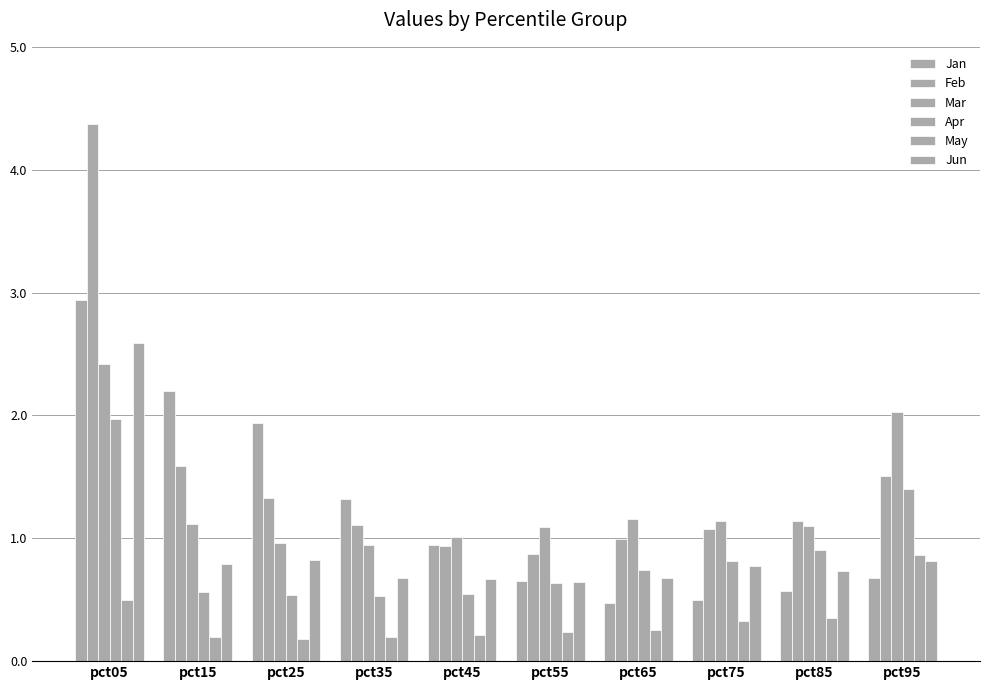

Are the bars grouped side by side (vs. stacked)?

Yes